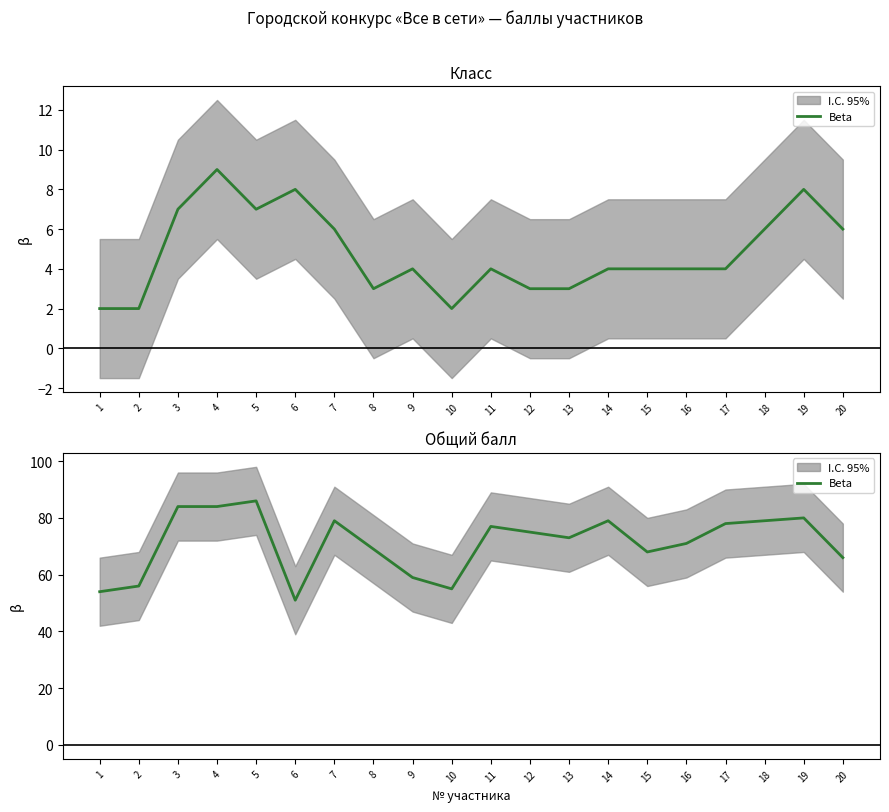

List the labels in order of value, smallest first.

6, 1, 10, 2, 9, 20, 15, 8, 16, 13, 12, 11, 17, 7, 14, 18, 19, 3, 4, 5